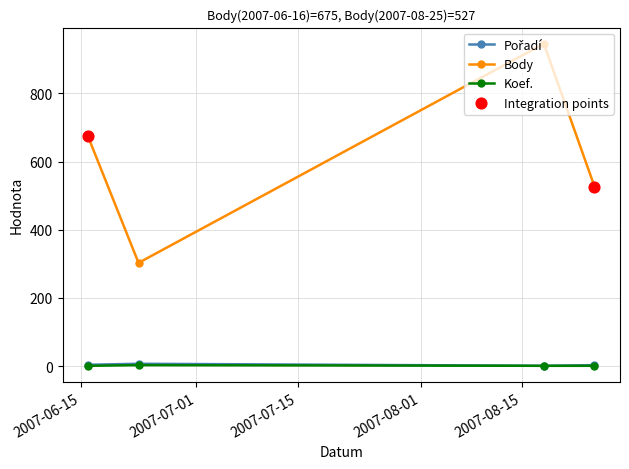

Which series has the widest spread of values?

Body